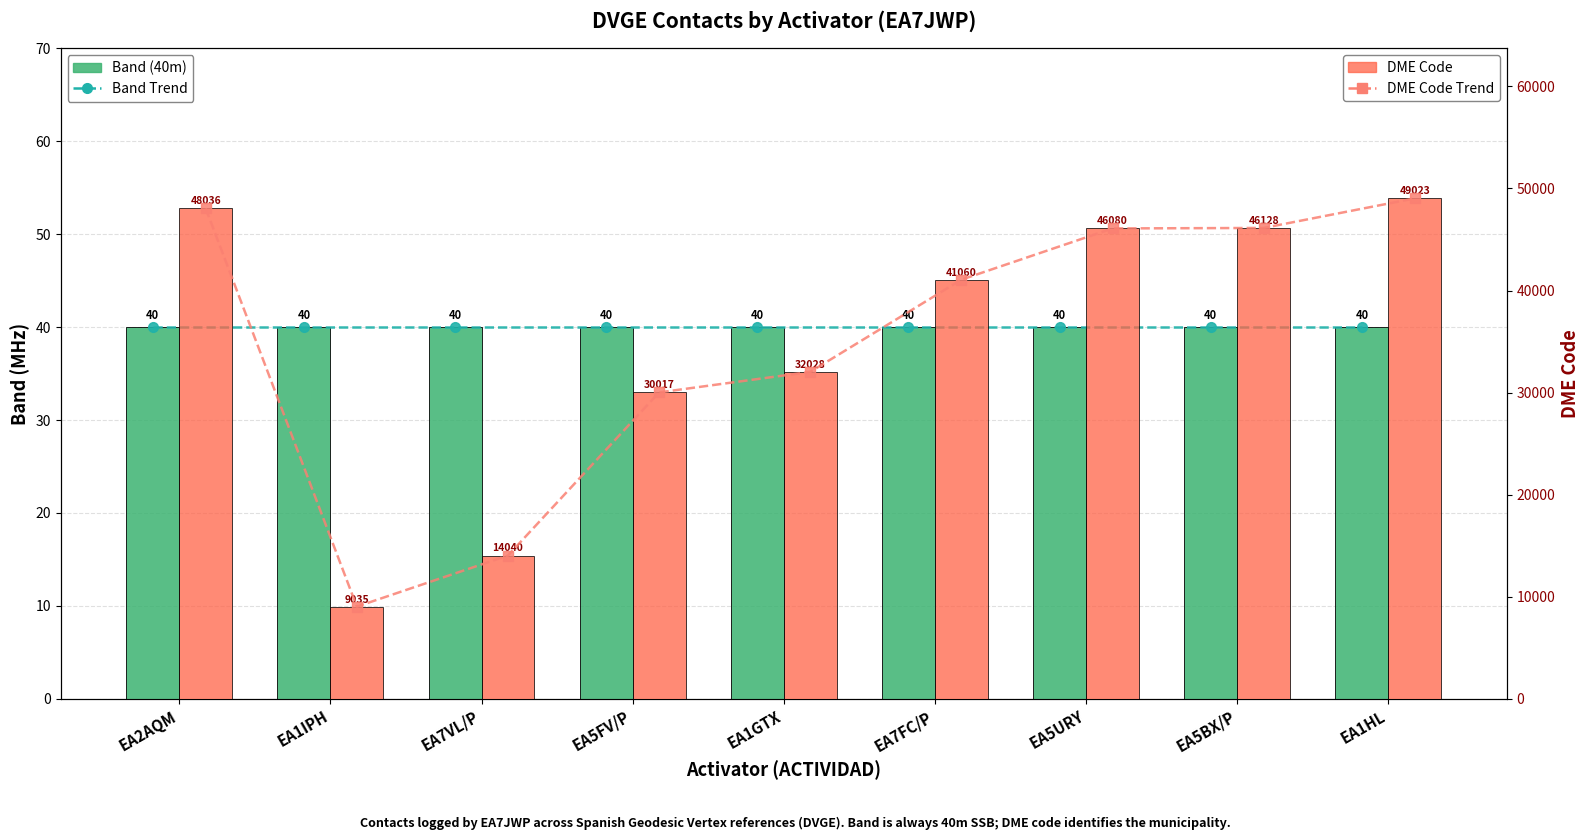

Is it true that DME Code equals 2481 at EA1IPH?

False